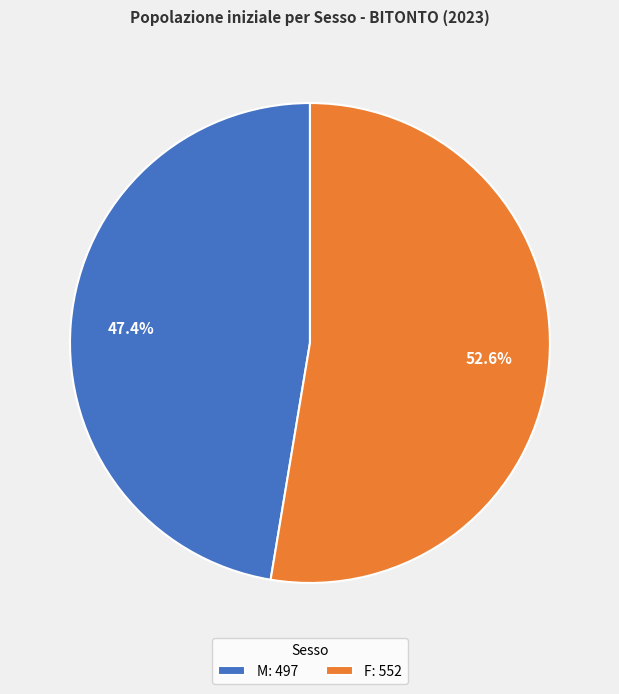

Is M the majority of the pie?

No